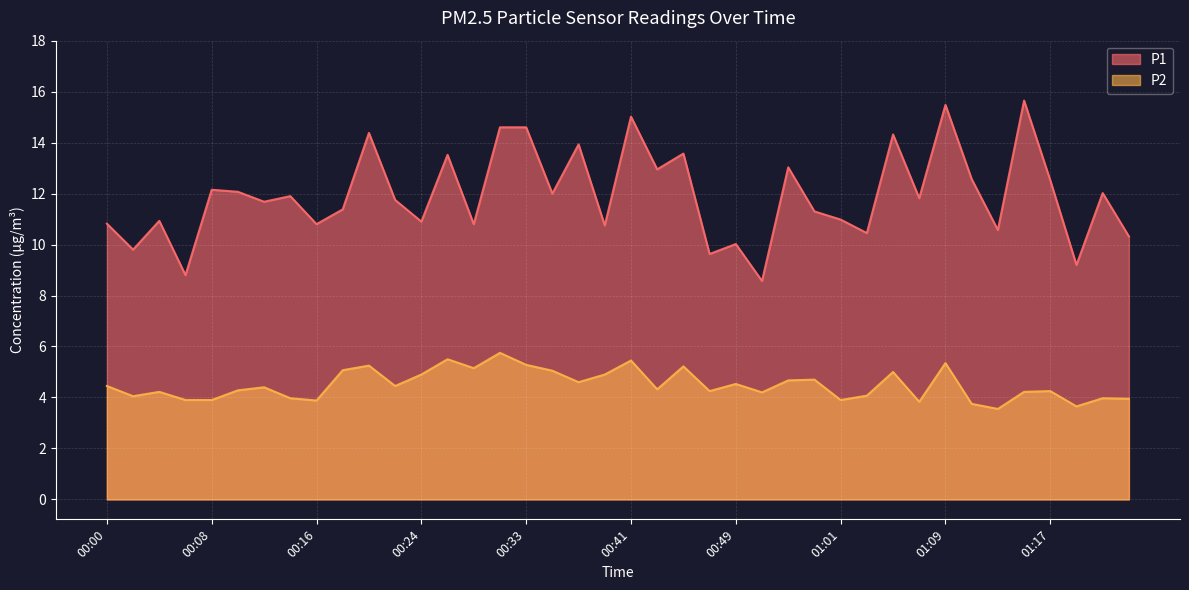

Which series has the largest range (max minus min)?

P1